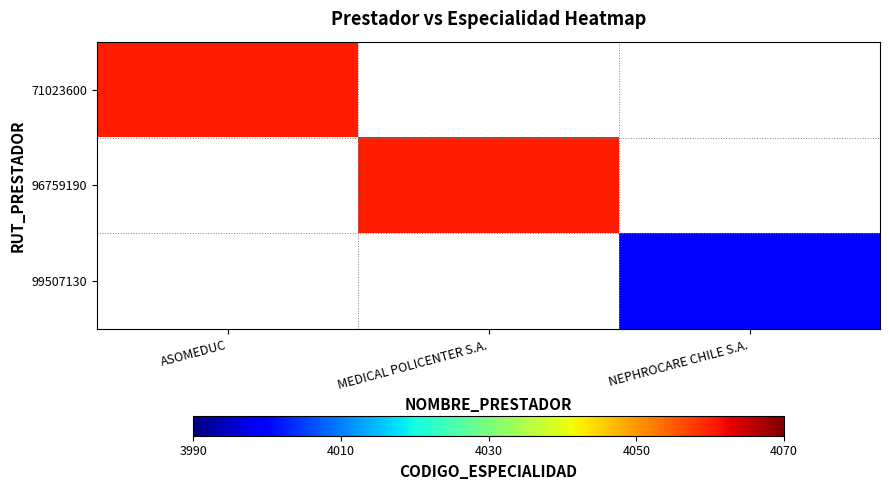

How many positive values does the 96759190 series have?

1